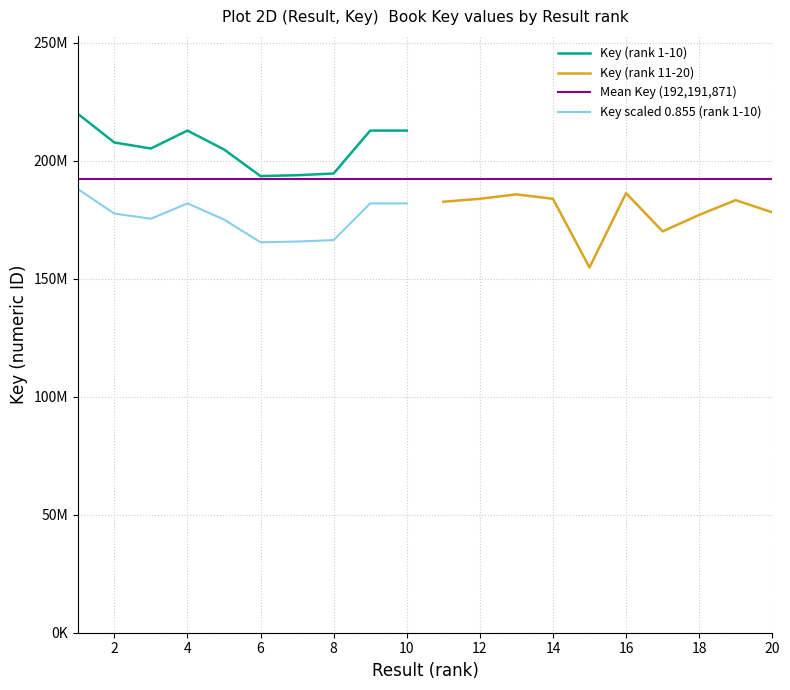

At which category does Key (rank 11-20) reach its first local peak?

3